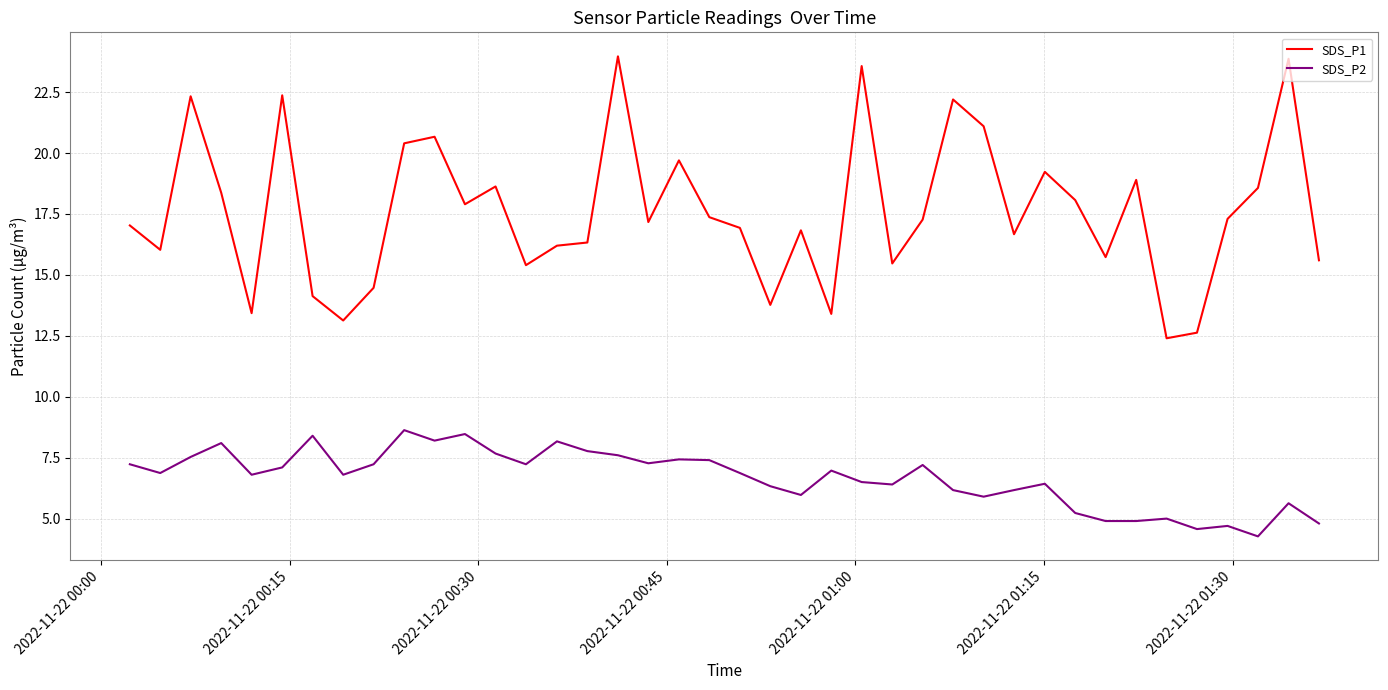

List the series in order of their peak value, highest first.

SDS_P1, SDS_P2